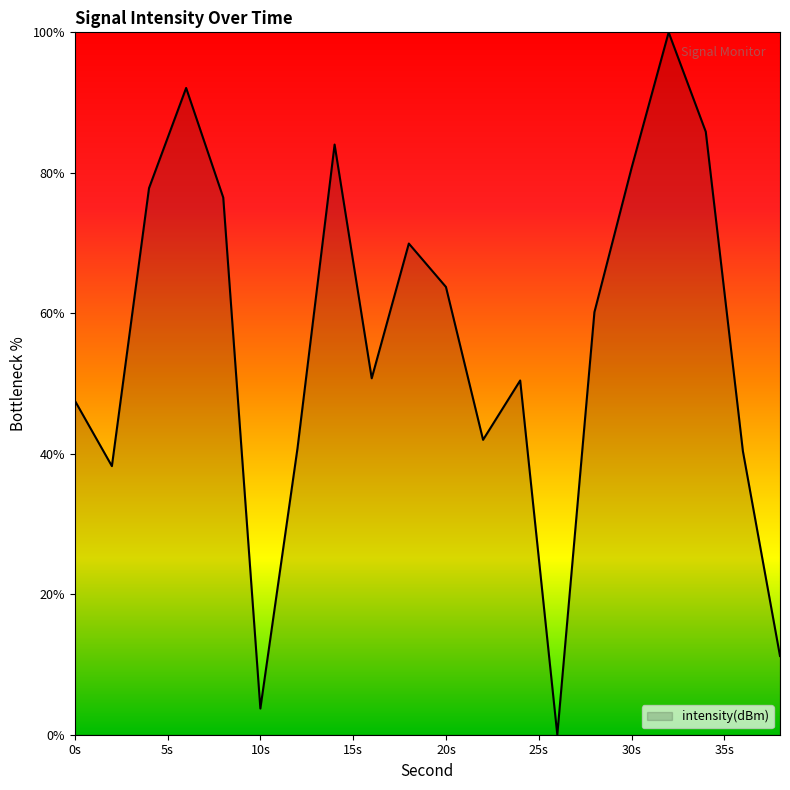

What is the greatest value displayed?

100.0